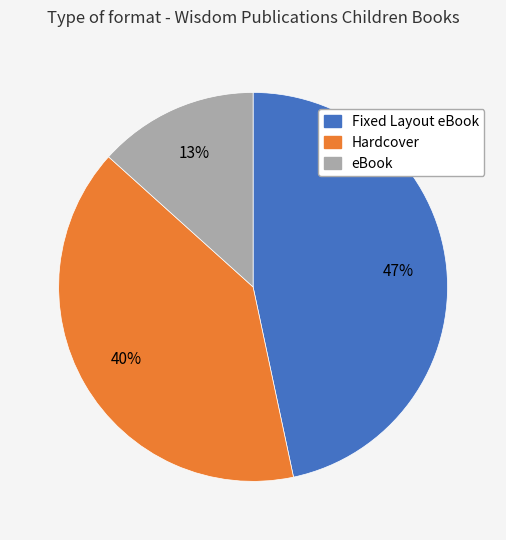

To the nearest percent, what percentage of the pie is eBook?

13%